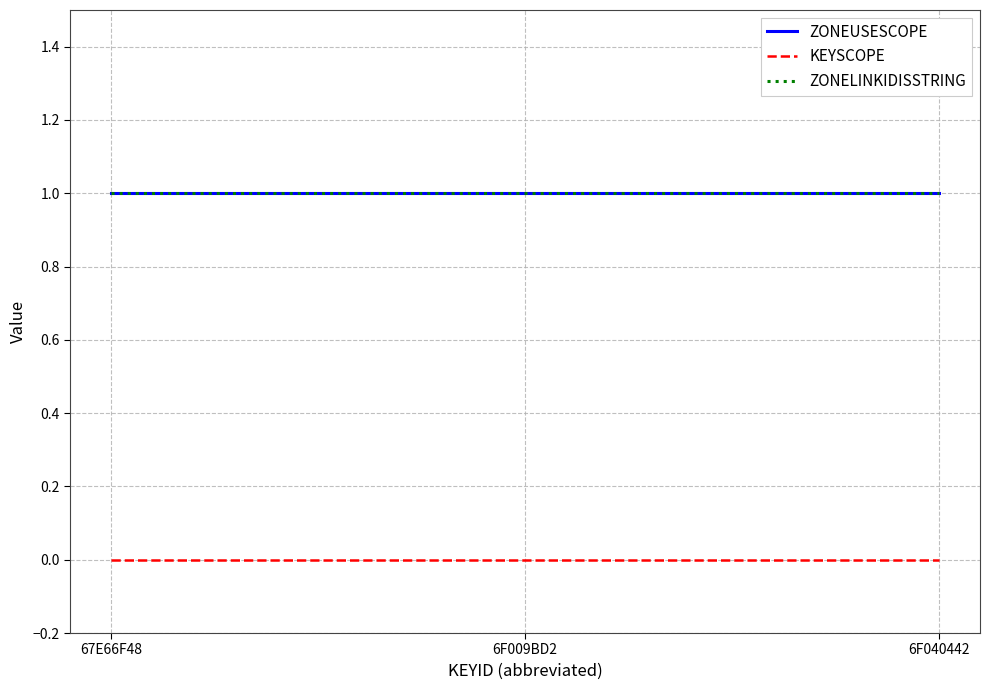

Which category has the highest value in the KEYSCOPE series?

67E66F48